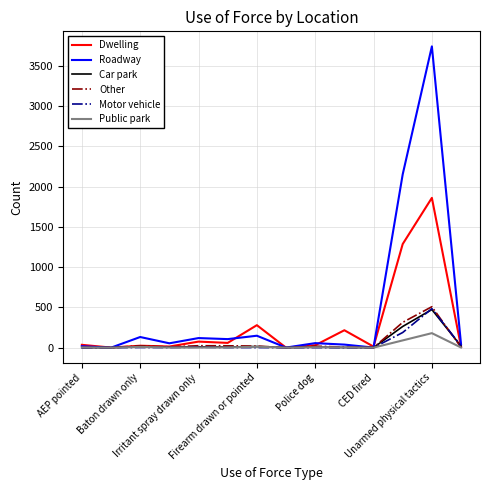

Which series has the largest total across all categories?

Roadway